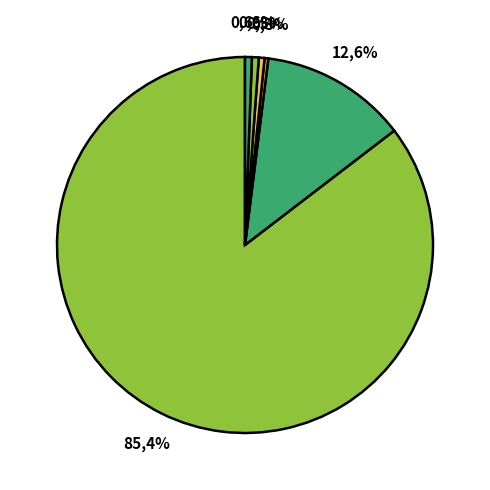

Combined, do Southern Federal District and Central Federal District account for over 50%?

Yes